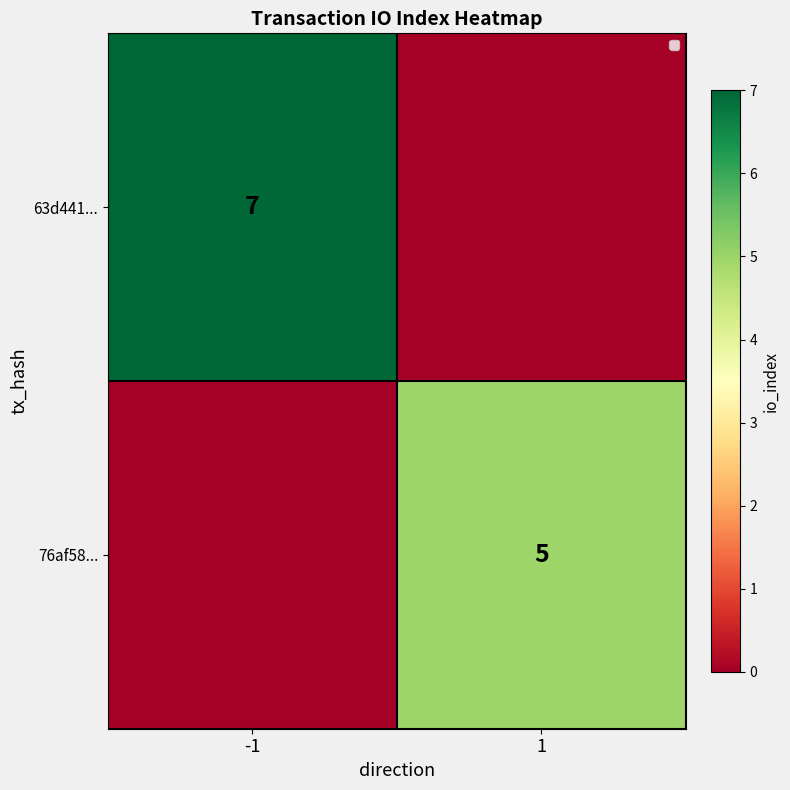

Is the value of 76af58... at 1 greater than the value of 63d441... at -1?

No